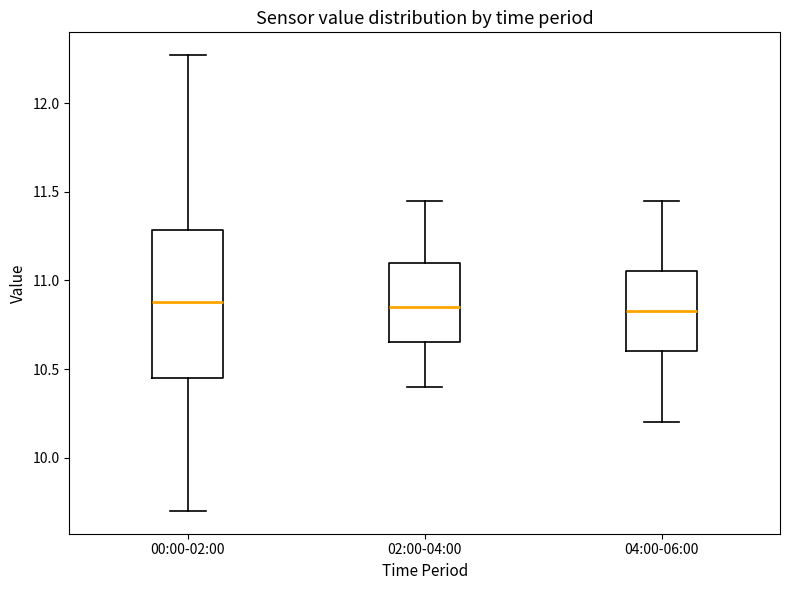

Reading left to right, transcribe this box plot: for each box, give where its median line is, the range the box spans, and where its two whiskers end, as read against the y-axis. The values are not printed on the chart, so give them approximately, as read against the axis.

00:00-02:00: median 10.90, box 10.45 to 11.30, whiskers 9.70 to 12.25
02:00-04:00: median 10.85, box 10.65 to 11.10, whiskers 10.40 to 11.45
04:00-06:00: median 10.85, box 10.60 to 11.05, whiskers 10.20 to 11.45